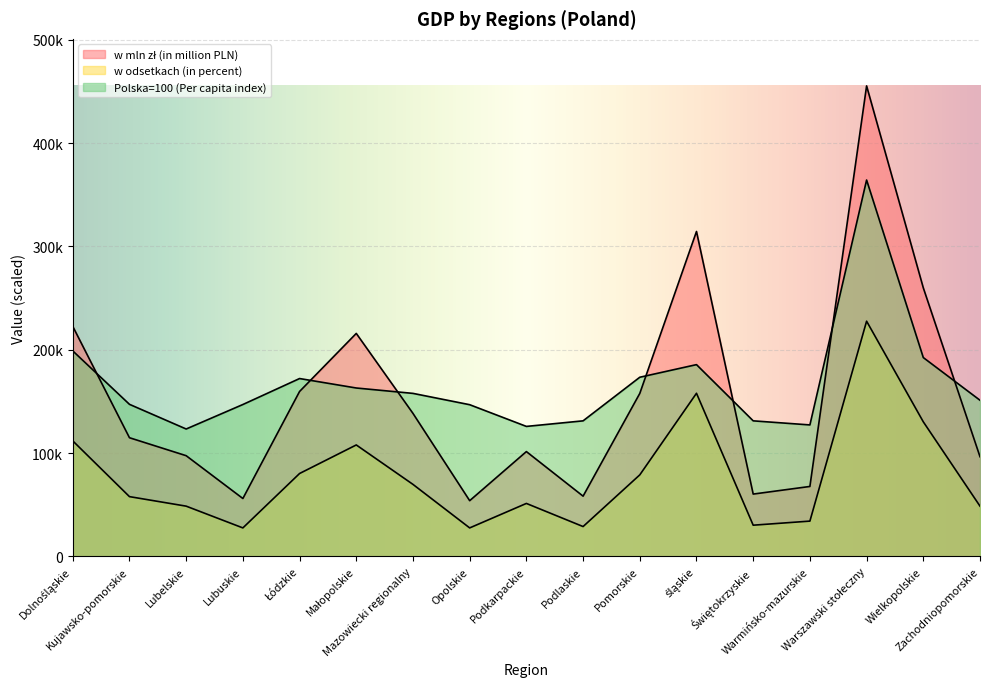

At which category does w odsetkach (in percent) reach its first local valley?

Lubuskie